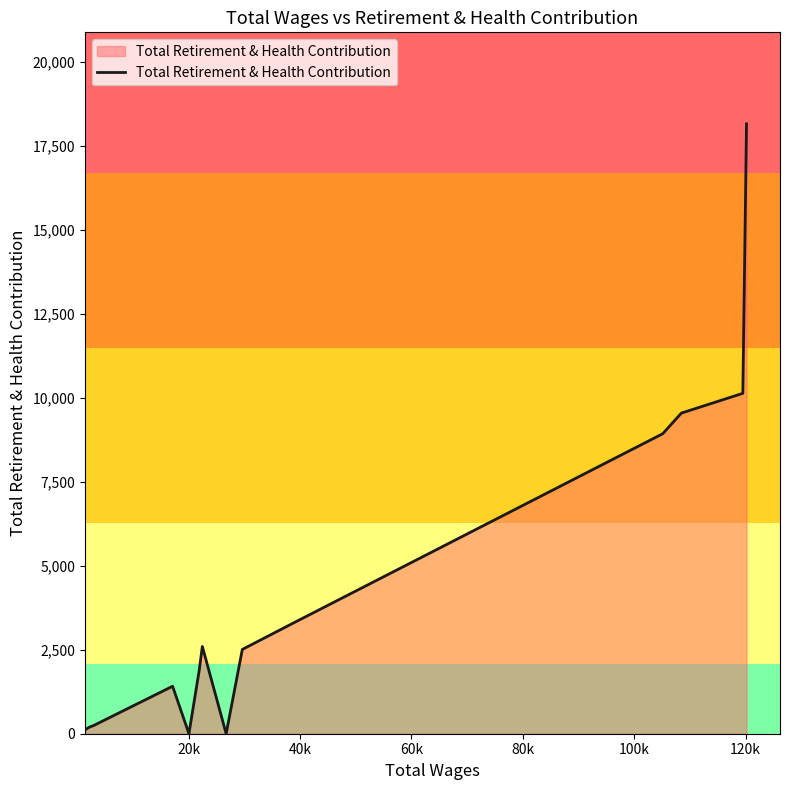

How many categories are shown in the chart?

15